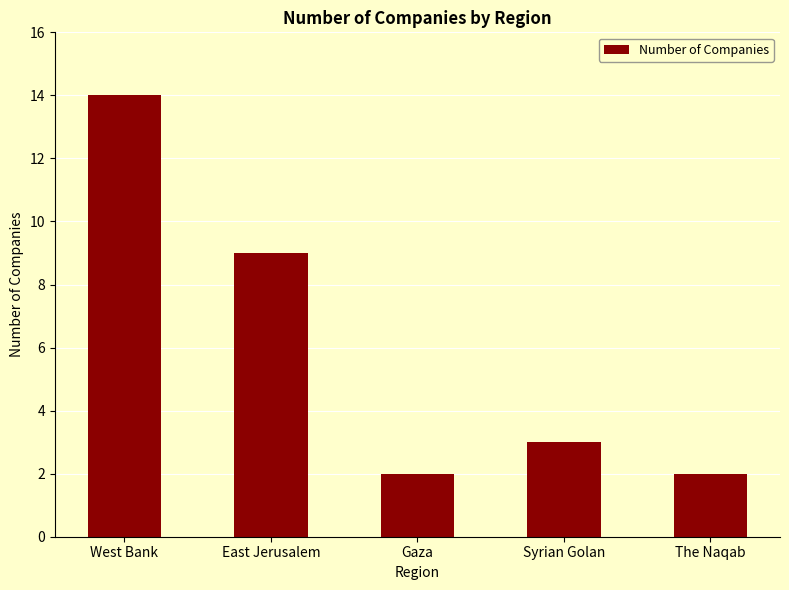

What is the difference between the values at Gaza and East Jerusalem?

7